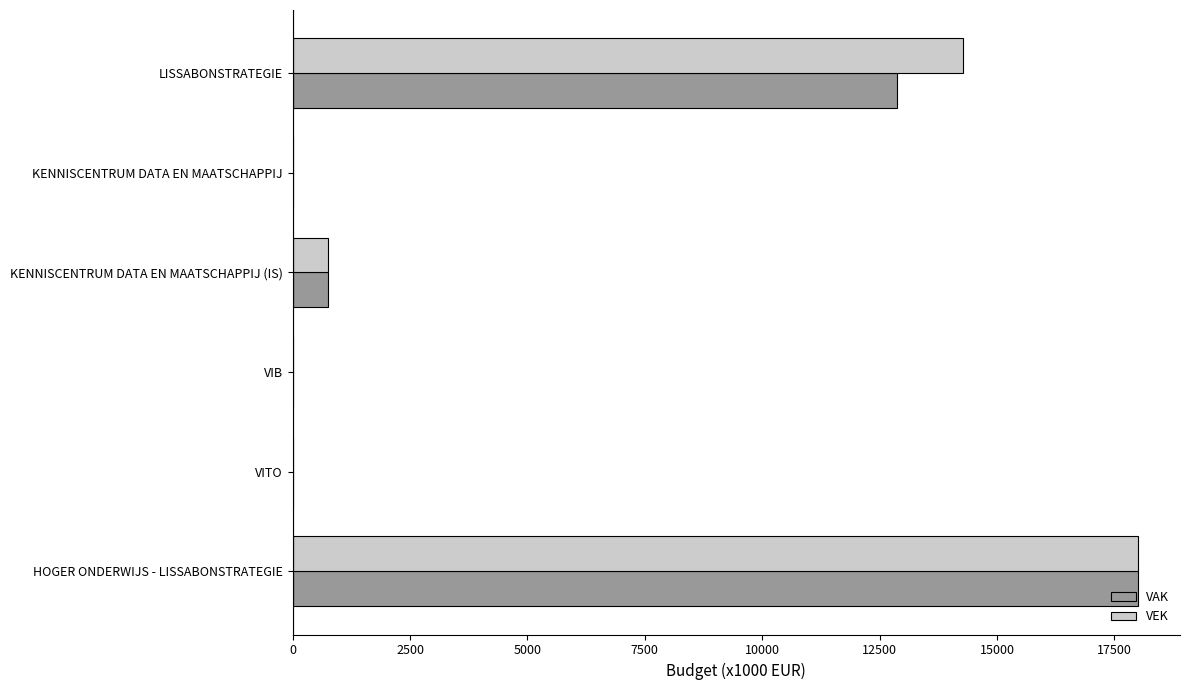

What is the sum of all VAK values?

31640